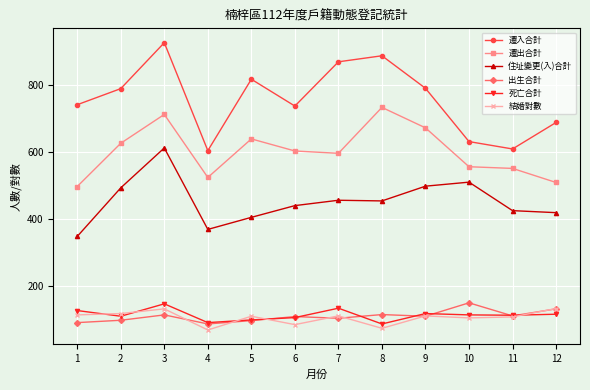

The 出生合計 series shows 48 at 5. True or false?

False